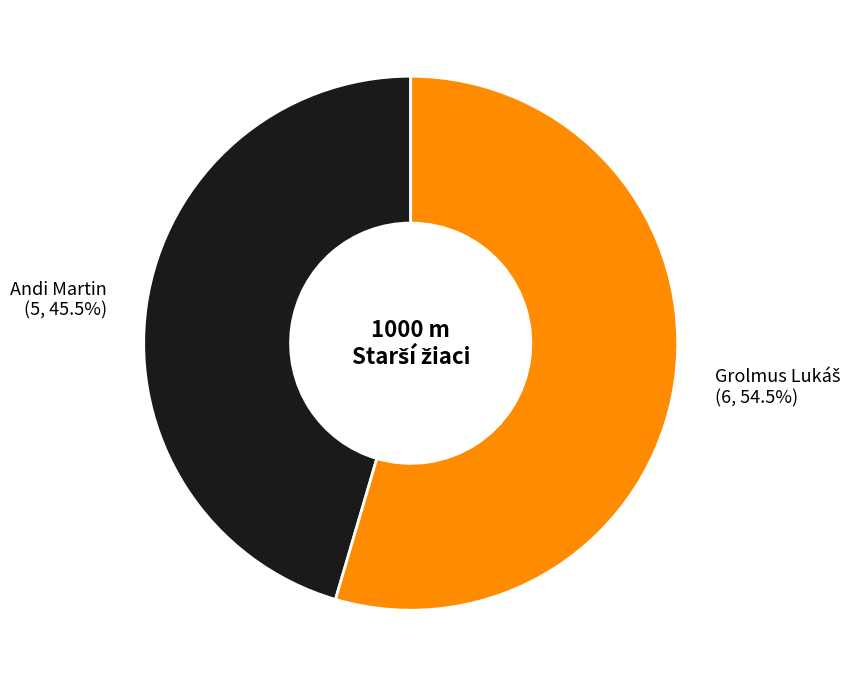

Does any single category account for the majority?

Yes